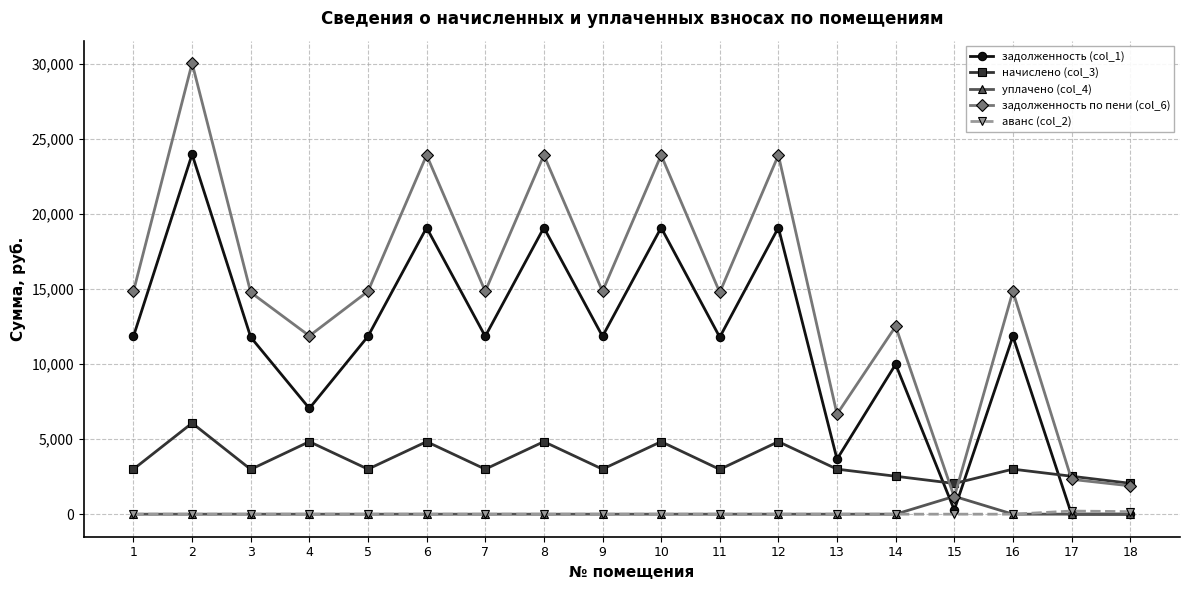

At how many categories does at least one series exceed 3128?

15